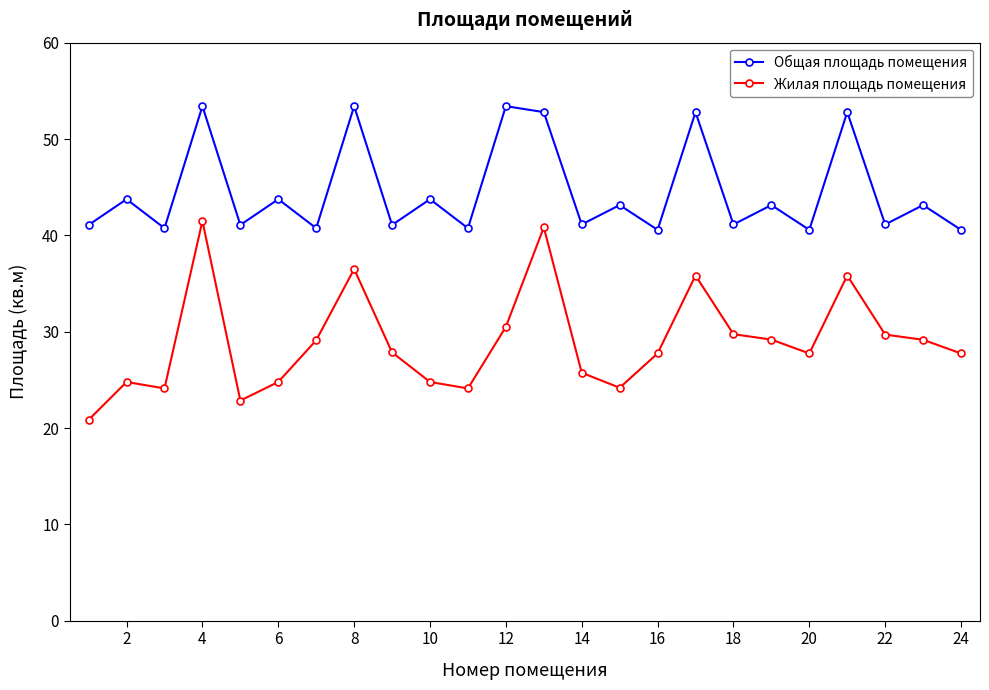

What is the difference between the second highest and second lowest values in the Общая площадь помещения series?

12.8